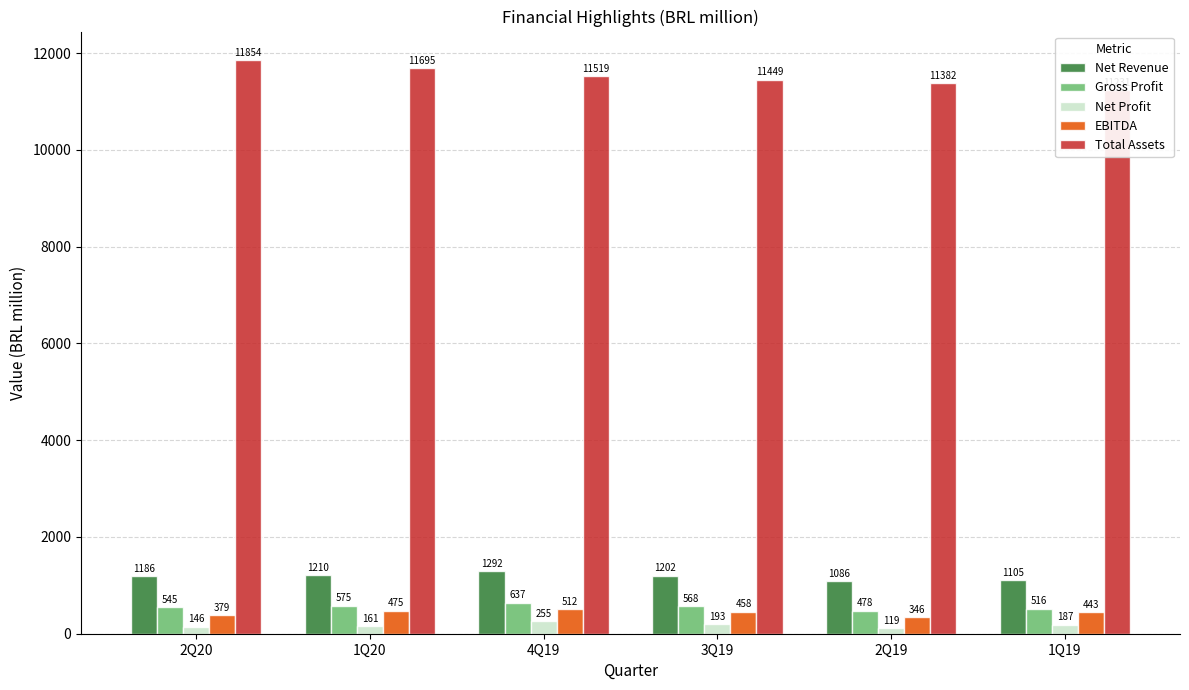

True or false: EBITDA has a value of 458.3 at 3Q19.

True